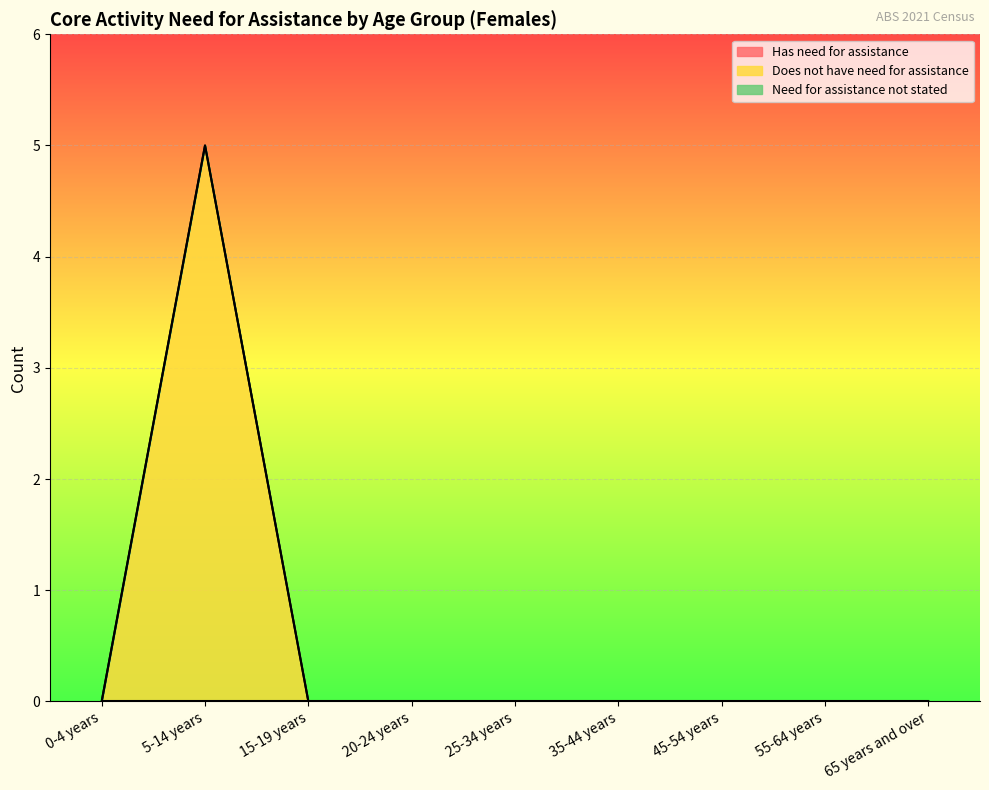

List the labels in order of Has need for assistance value, smallest first.

0-4 years, 5-14 years, 15-19 years, 20-24 years, 25-34 years, 35-44 years, 45-54 years, 55-64 years, 65 years and over